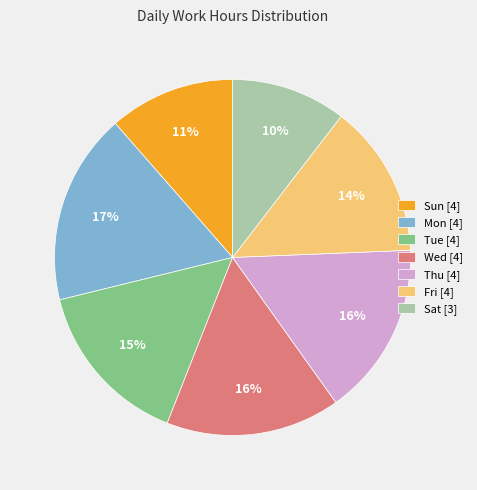

To the nearest percent, what is the difference between the largest and smallest slice percentages?

7%